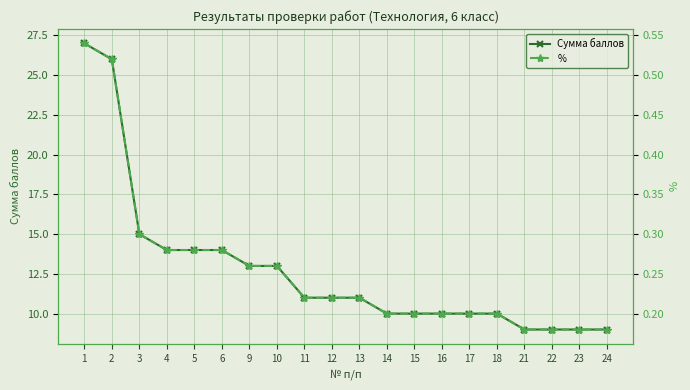

What is the spread (max minus min) of values at 1?

26.5